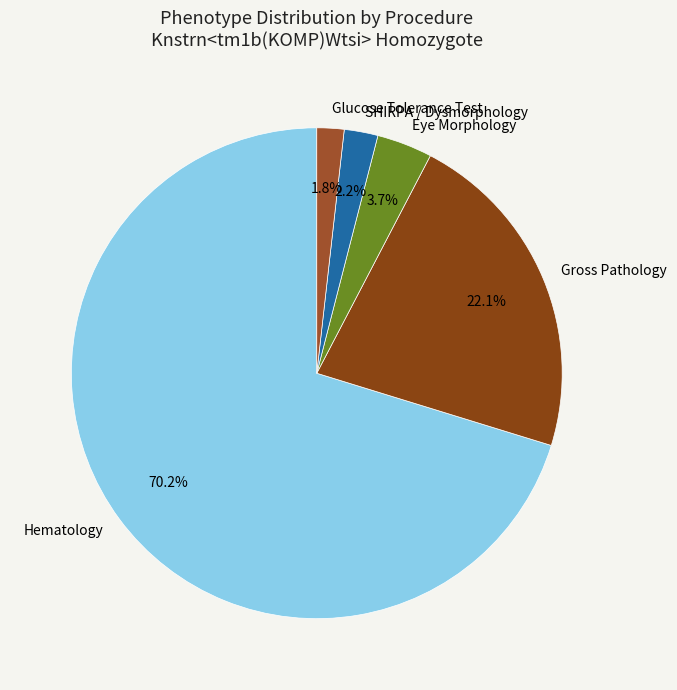

What is the majority slice?

Hematology